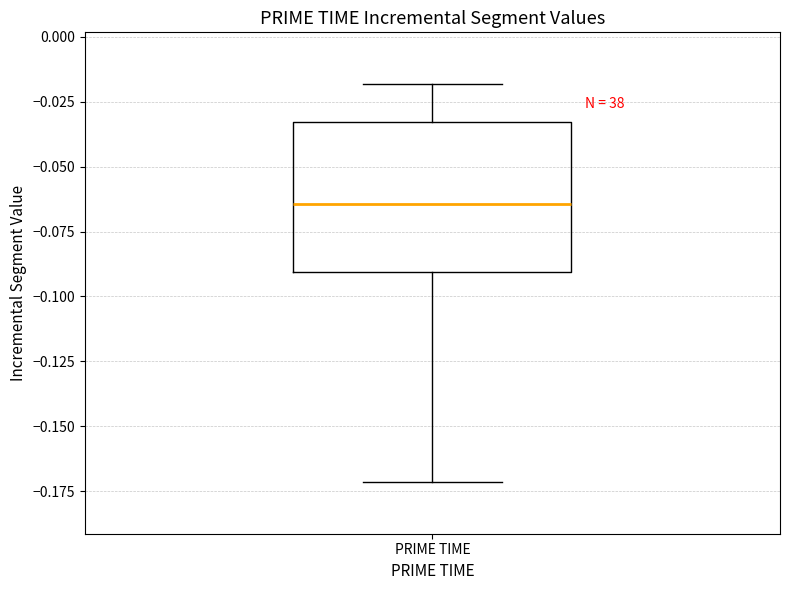

Where does the lower whisker of the box for PRIME TIME end on the y-axis? The values are not printed on the chart, so give them approximately, as read against the axis.

-0.170